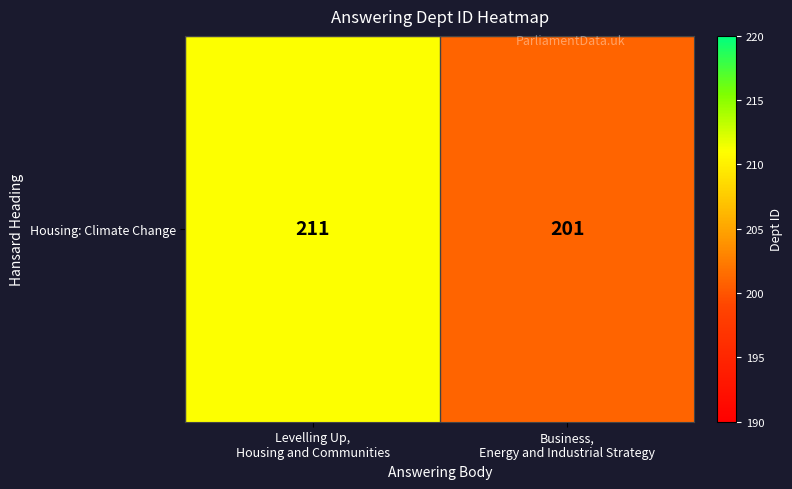

Between Levelling Up,
Housing and Communities and Business,
Energy and Industrial Strategy, which is larger?

Levelling Up,
Housing and Communities